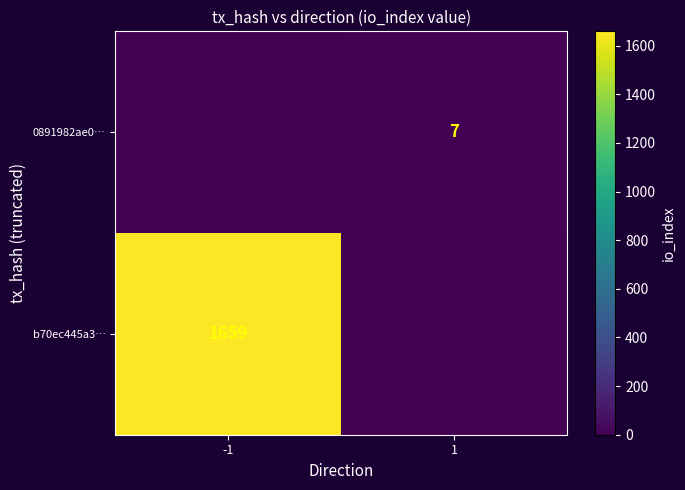

The value of 0891982ae0… at 1 is 4. True or false?

False